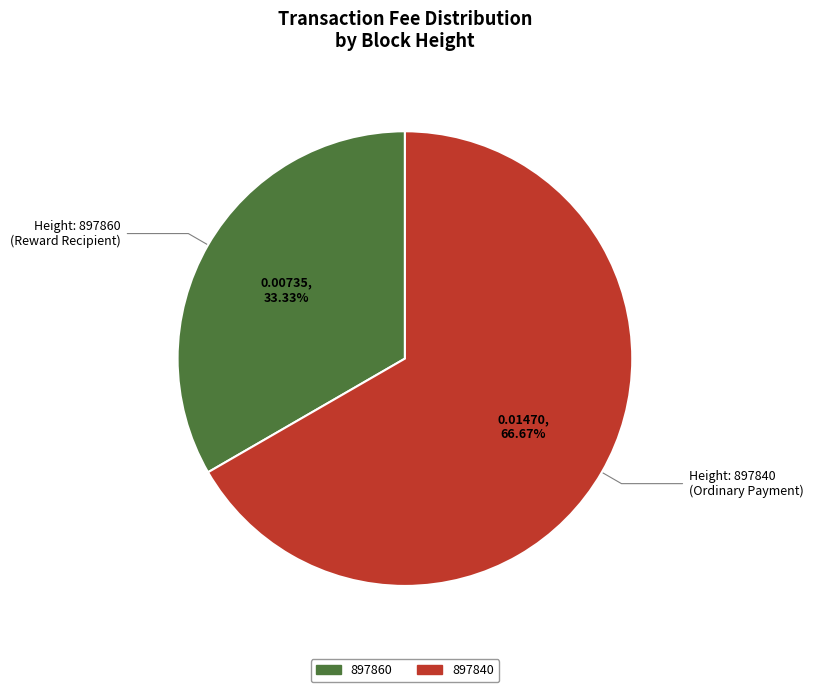

To the nearest percent, what portion does 897860 represent?

33%